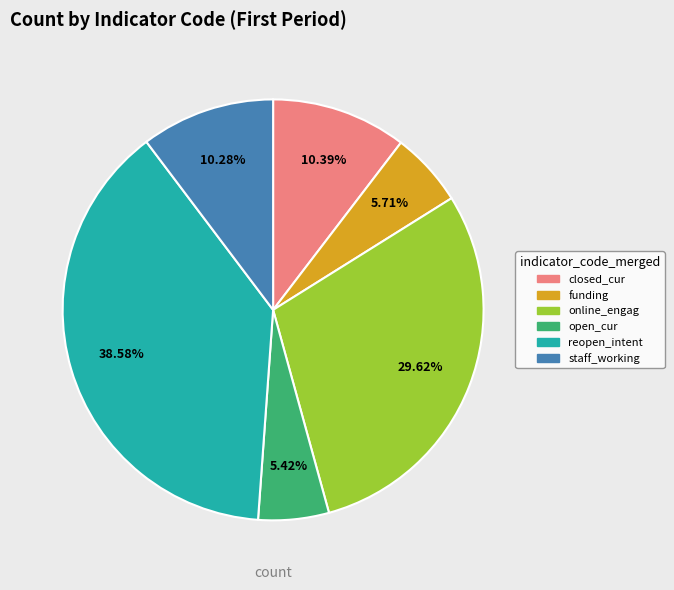

Combined, do reopen_intent and open_cur account for over 50%?

No